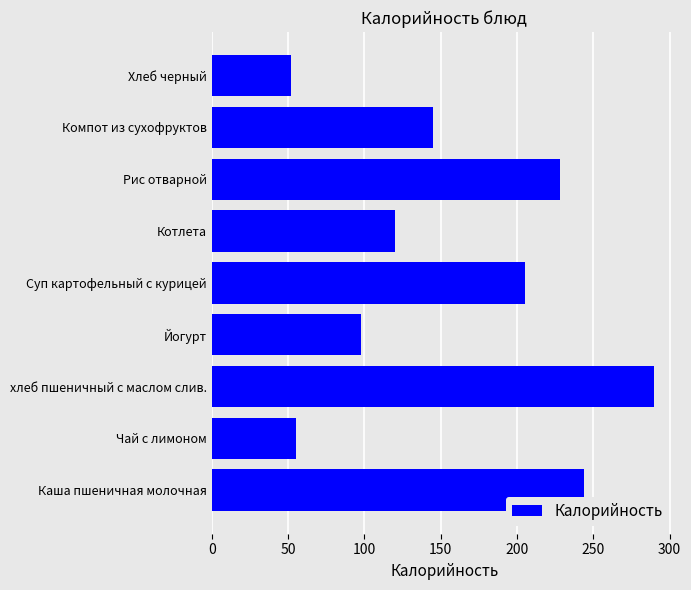

What is the change in value from Чай с лимоном to Йогурт?

+43